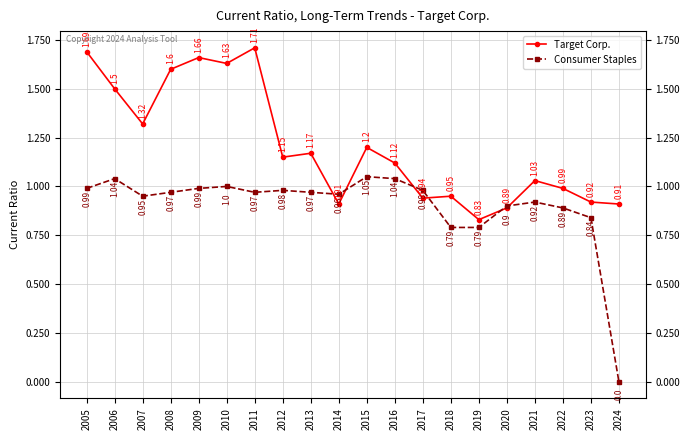

Which series has the widest spread of values?

Consumer Staples